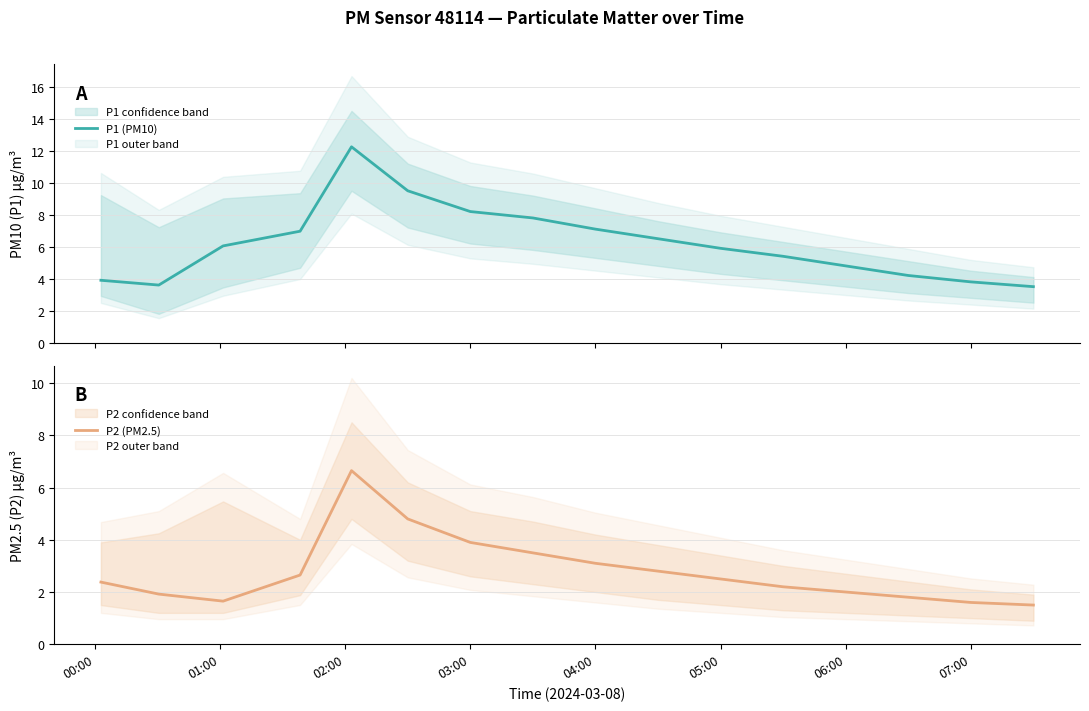

Reading left to right, what are all the values shown in this chart?

P1 (PM10): 3.9	3.6	6.0	7.0	12.2	9.5	8.2	7.8	7.1	6.5	5.9	5.4	4.8	4.2	3.8	3.5
P2 (PM2.5): 2.4	1.9	1.6	2.6	6.7	4.8	3.9	3.5	3.1	2.8	2.5	2.2	2.0	1.8	1.6	1.5